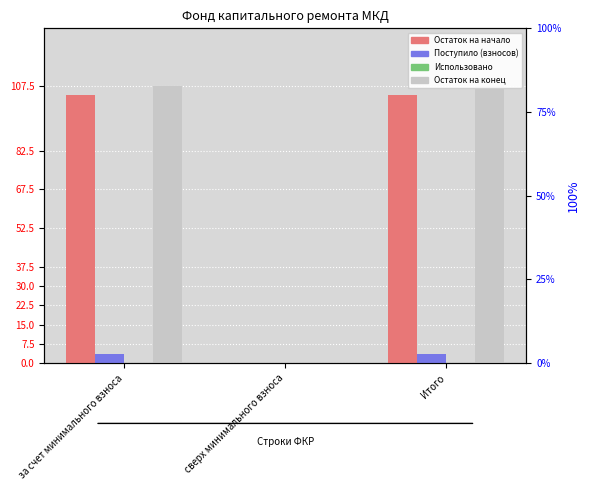

At Итого, list the series in order from smallest to largest.

Использовано, Поступило (взносов), Остаток на начало, Остаток на конец